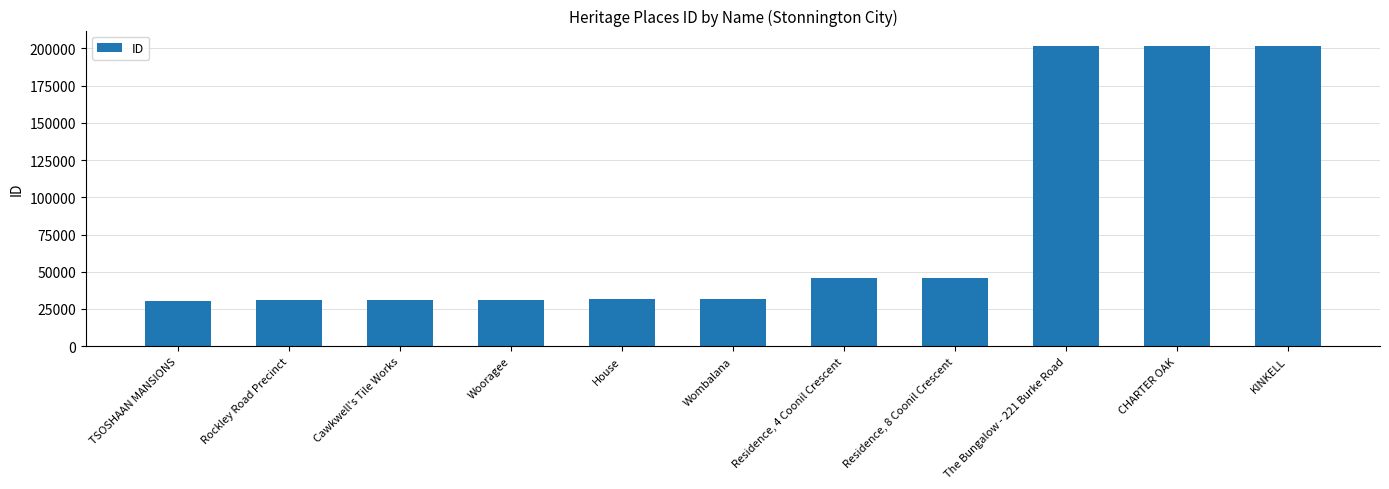

What is the minimum value shown in the chart?

30666